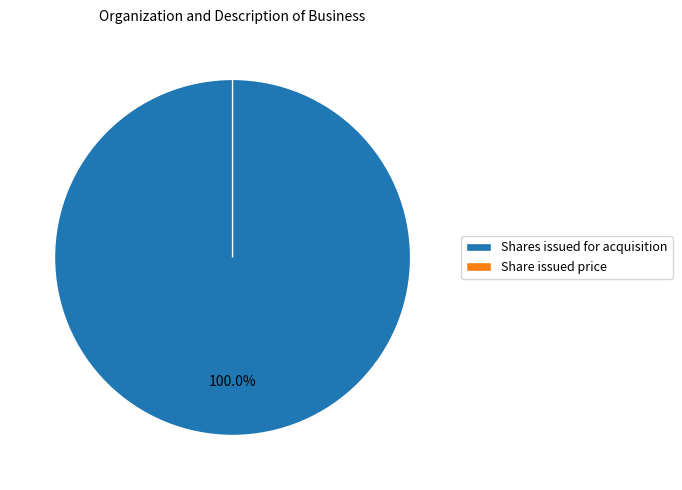

What is the largest slice in the pie chart?

Shares issued for acquisition